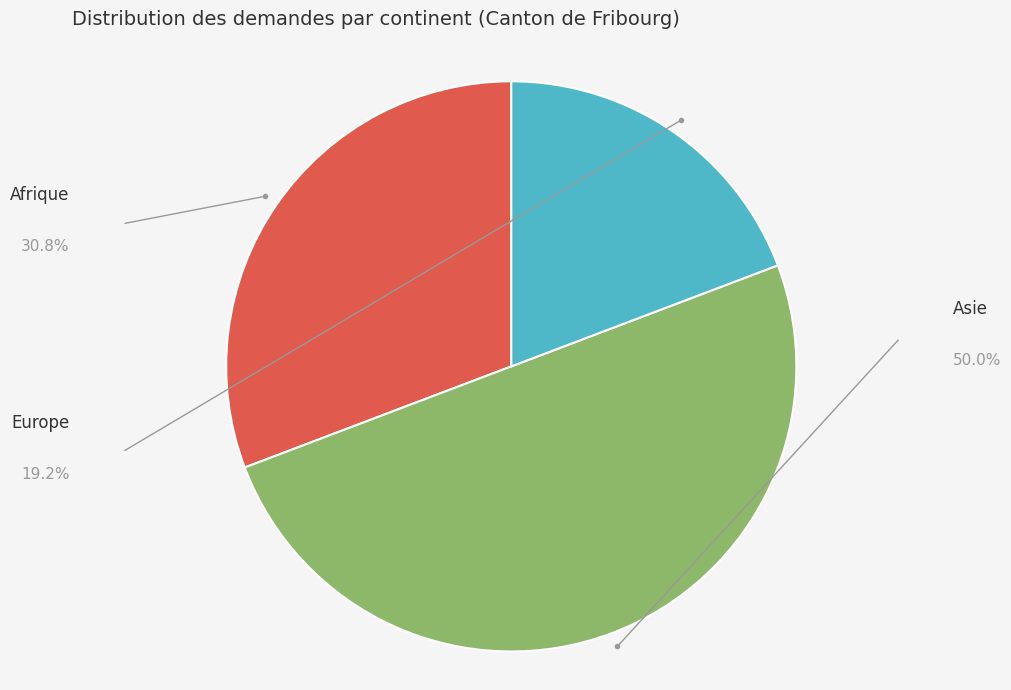

Combined, what portion of the pie is Asie and Afrique?

80.8%